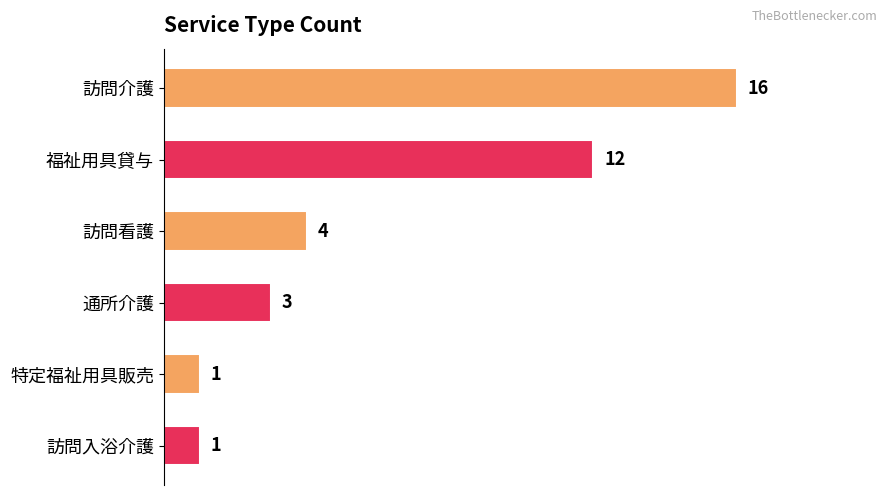

Reading top to bottom, what are all the values shown in this chart?

訪問介護=16	福祉用具貸与=12	訪問看護=4	通所介護=3	特定福祉用具販売=1	訪問入浴介護=1